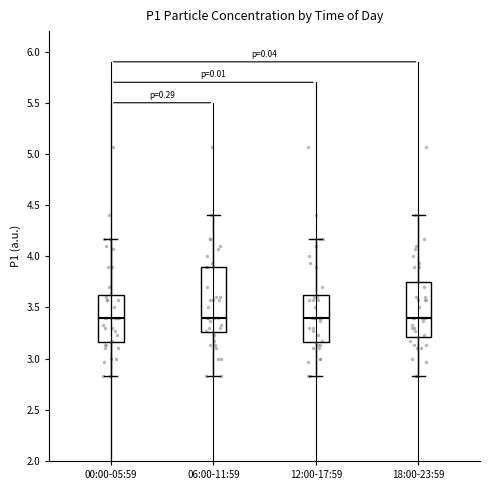

Which box is the tallest, from its lower edge to its upper edge?

06:00-11:59